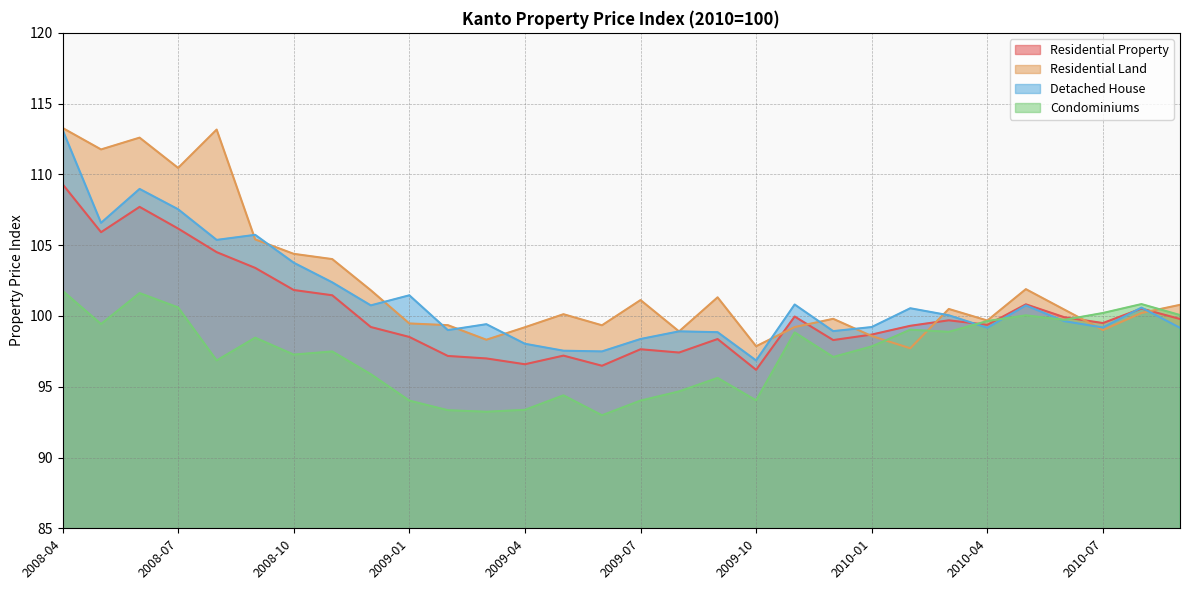

Count the number of categories in the chart.

30